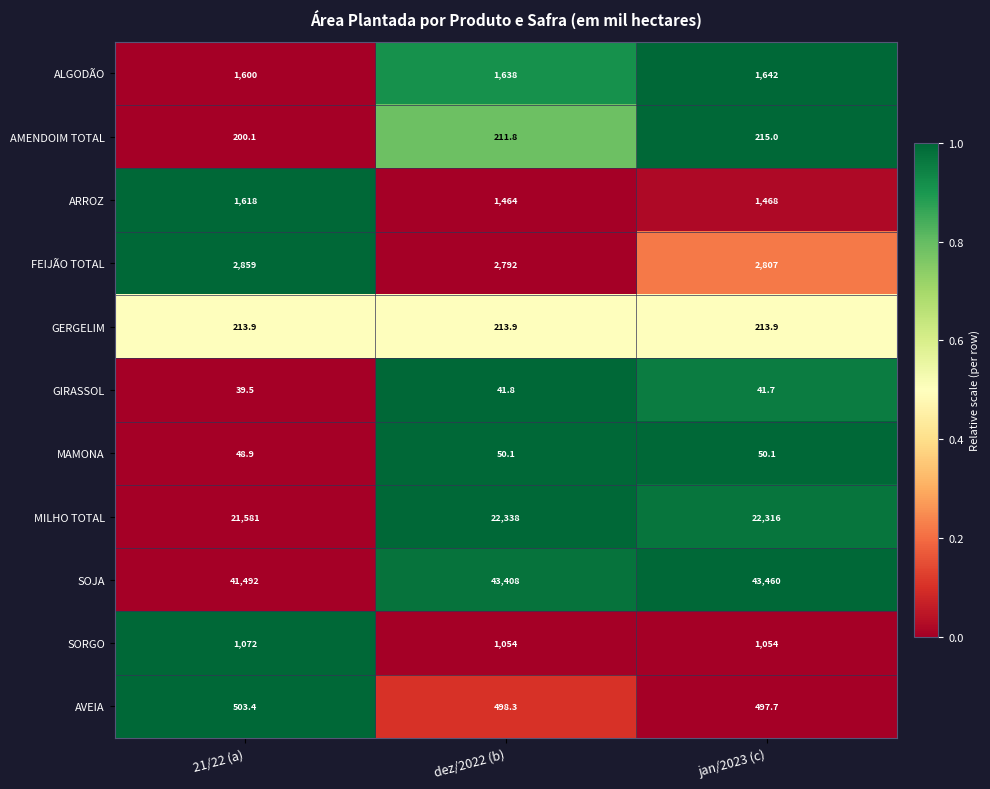

What is the greatest value displayed?

43460.0